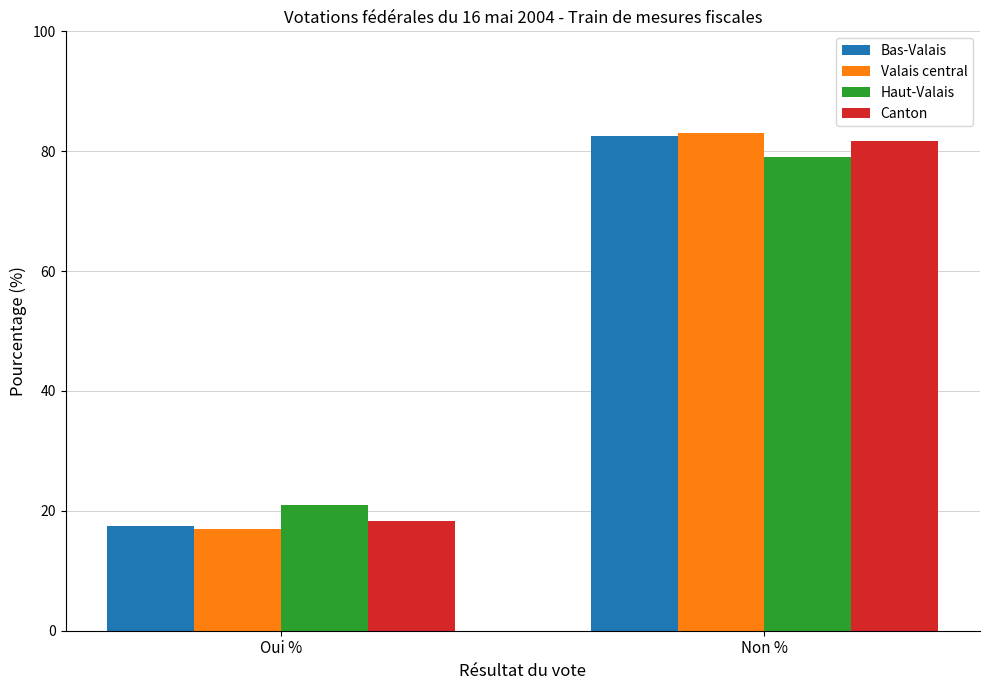

At which label does Valais central reach its minimum?

Oui %